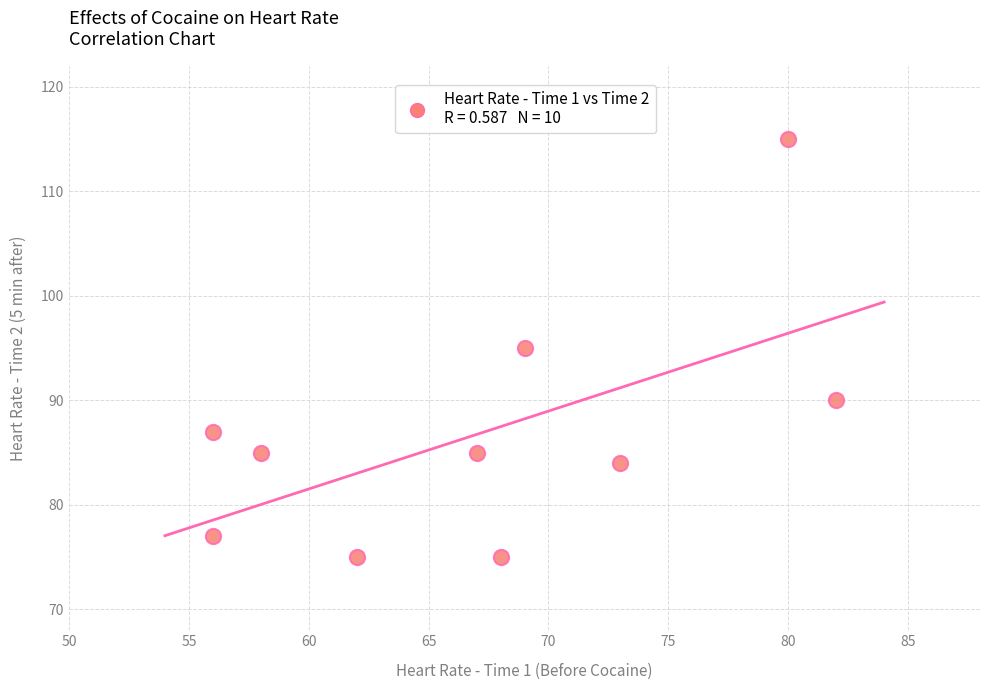

What is the range of Y values (max minus min)?

40